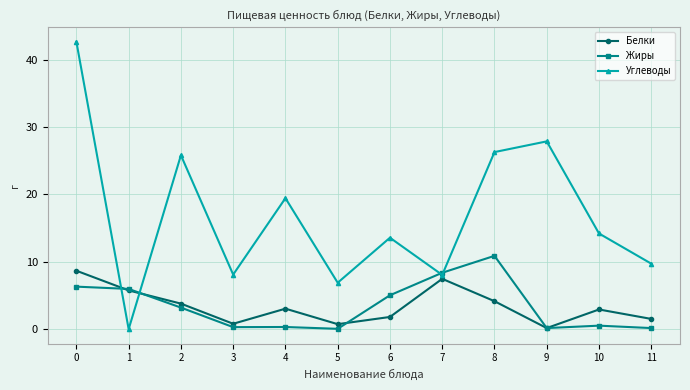

What is the greatest value displayed?

42.6